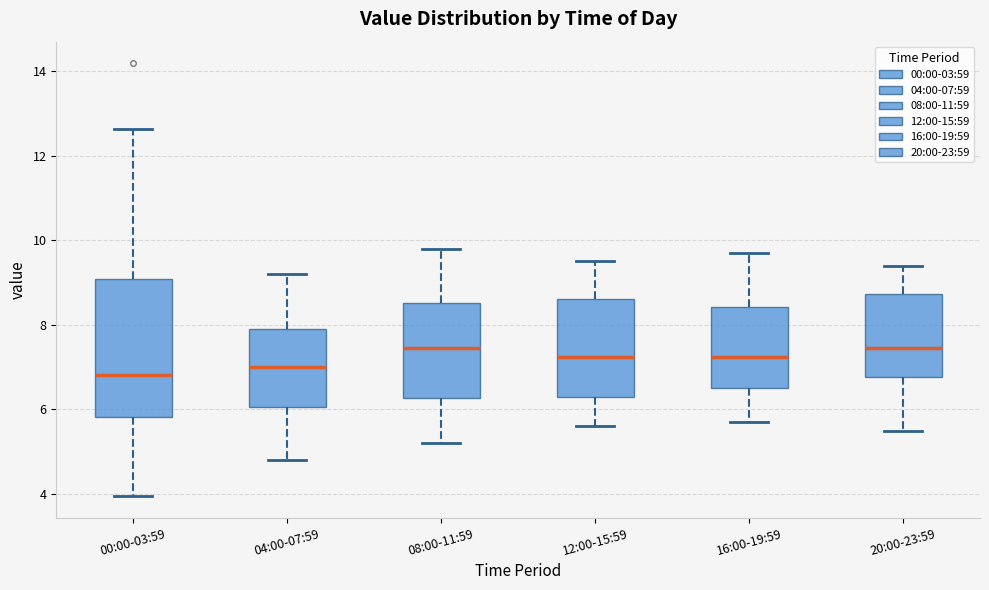

Reading left to right, read every box against the y-axis: the position of its median line, the range the box covers, and the ends of its whiskers. The values are not printed on the chart, so give them approximately, as read against the axis.

00:00-03:59: median 6.8, box 5.8 to 9.0, whiskers 4.0 to 12.6
04:00-07:59: median 7.0, box 6.0 to 8.0, whiskers 4.8 to 9.2
08:00-11:59: median 7.4, box 6.2 to 8.6, whiskers 5.2 to 9.8
12:00-15:59: median 7.2, box 6.4 to 8.6, whiskers 5.6 to 9.6
16:00-19:59: median 7.2, box 6.6 to 8.4, whiskers 5.8 to 9.8
20:00-23:59: median 7.4, box 6.8 to 8.8, whiskers 5.6 to 9.4